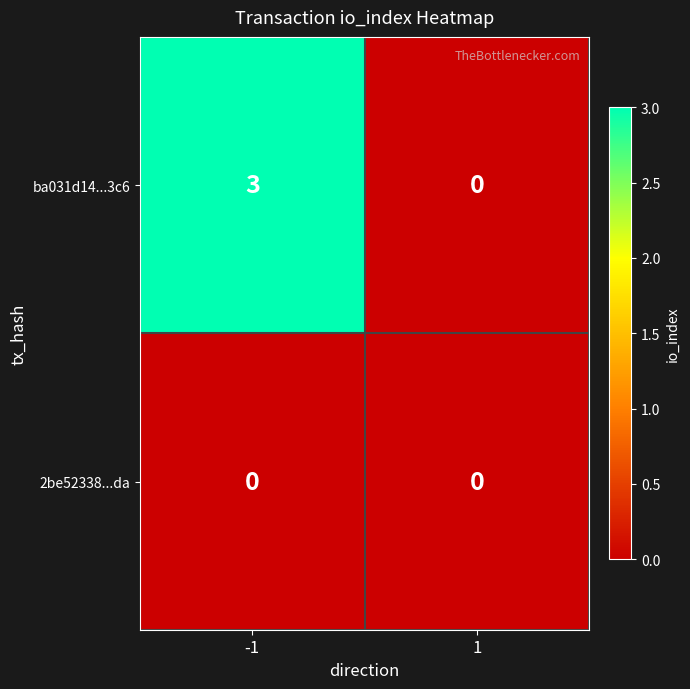

Reading left to right, list all the values displayed in this chart.

ba031d14...3c6: 3	0
2be52338...da: 0	0